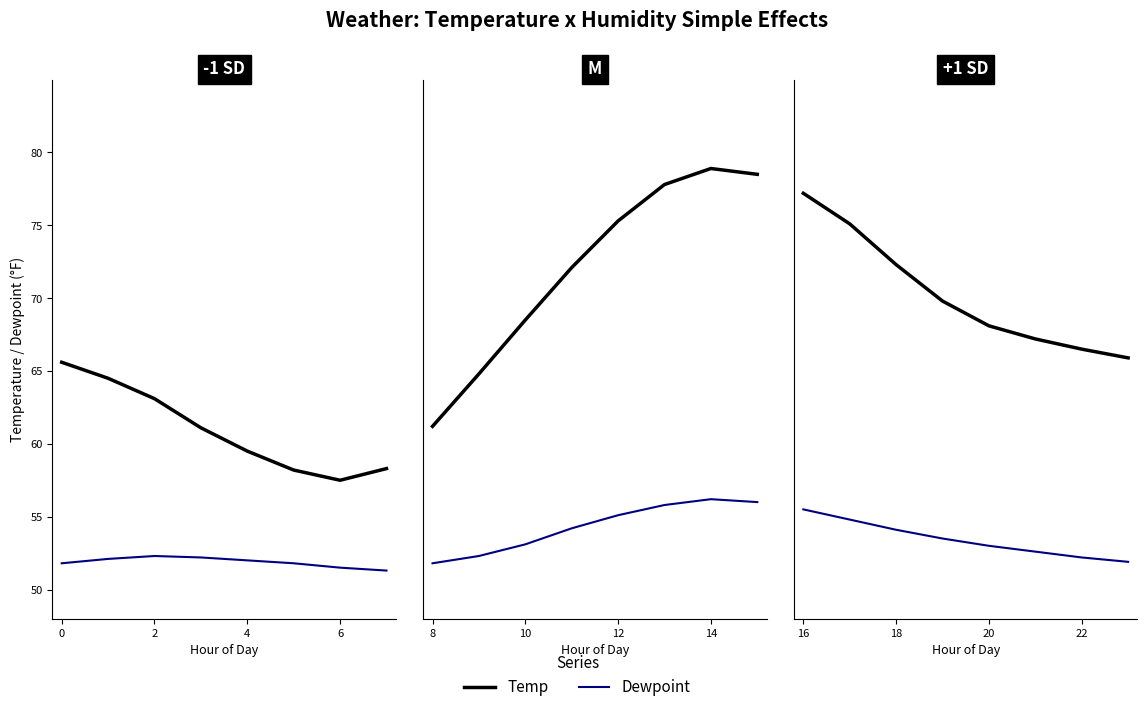

True or false: Temp has more than 0 interior local peaks.

False